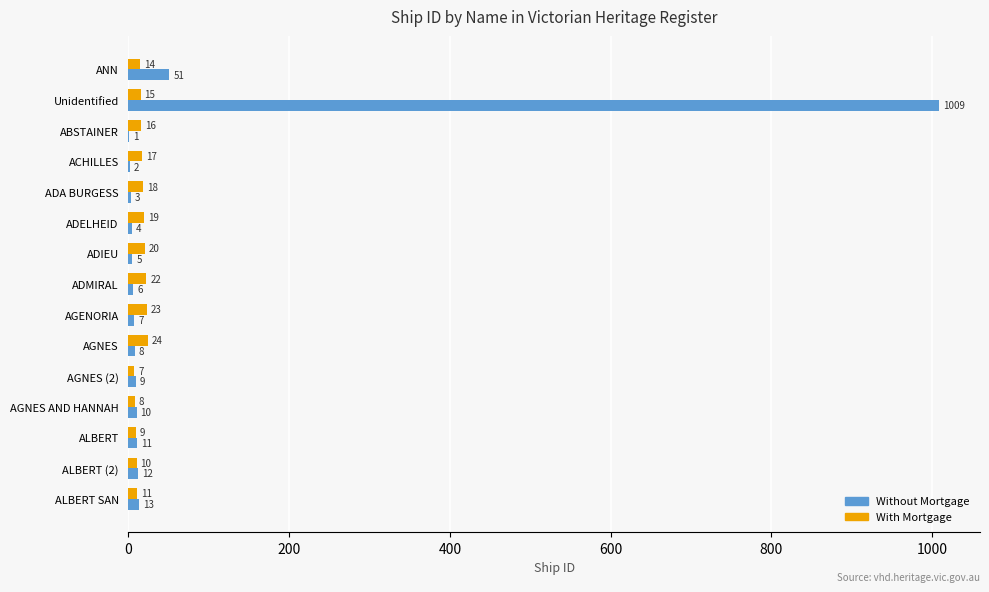

At which category is the sum across all series the highest?

Unidentified